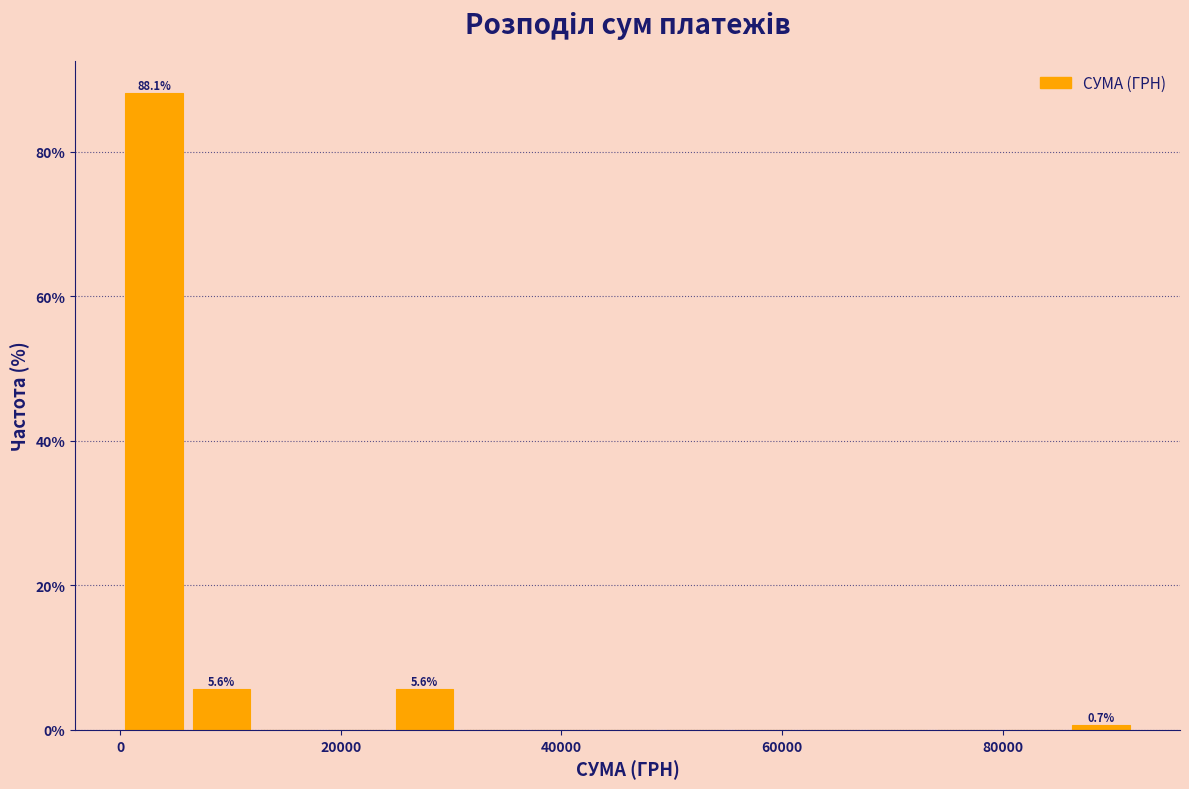

Read against the x-axis, roughly where is the centre of the tallest bar?

4000